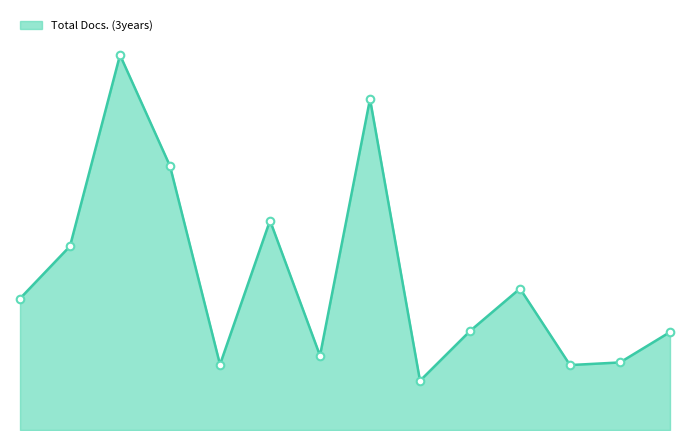

Is this an area chart (filled region under the line)?

Yes